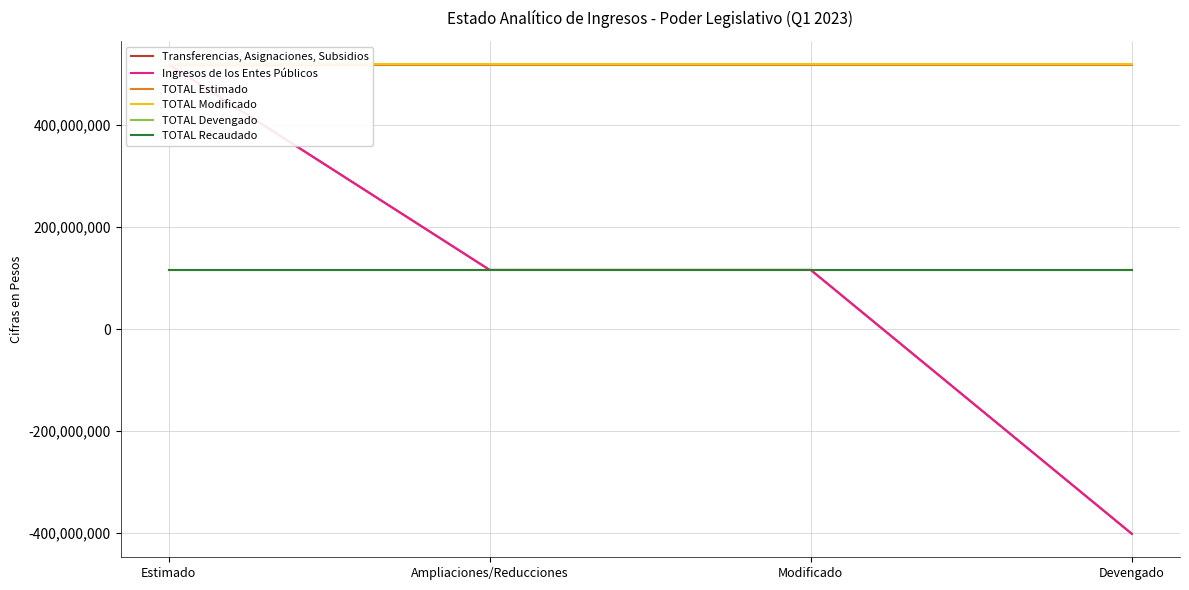

What is the total value across all series at Modificado?

1500699922